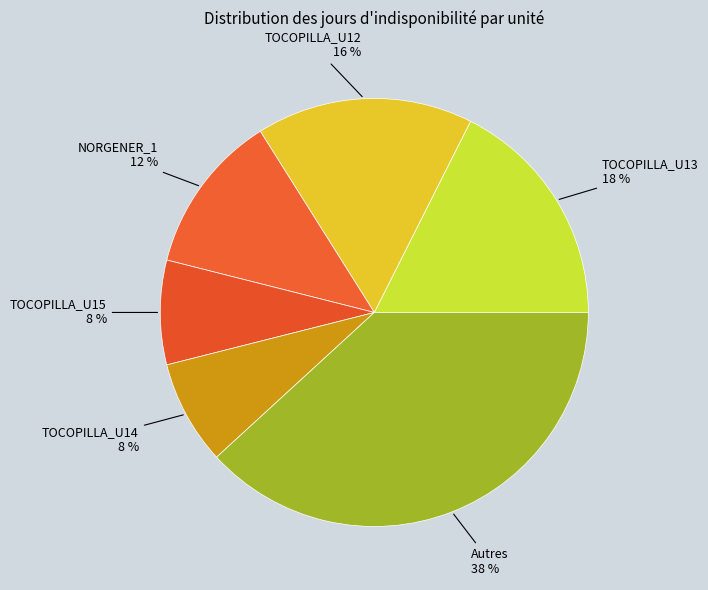

Approximately how many times larger is the value at TOCOPILLA_U12 compared to Autres?

0.4